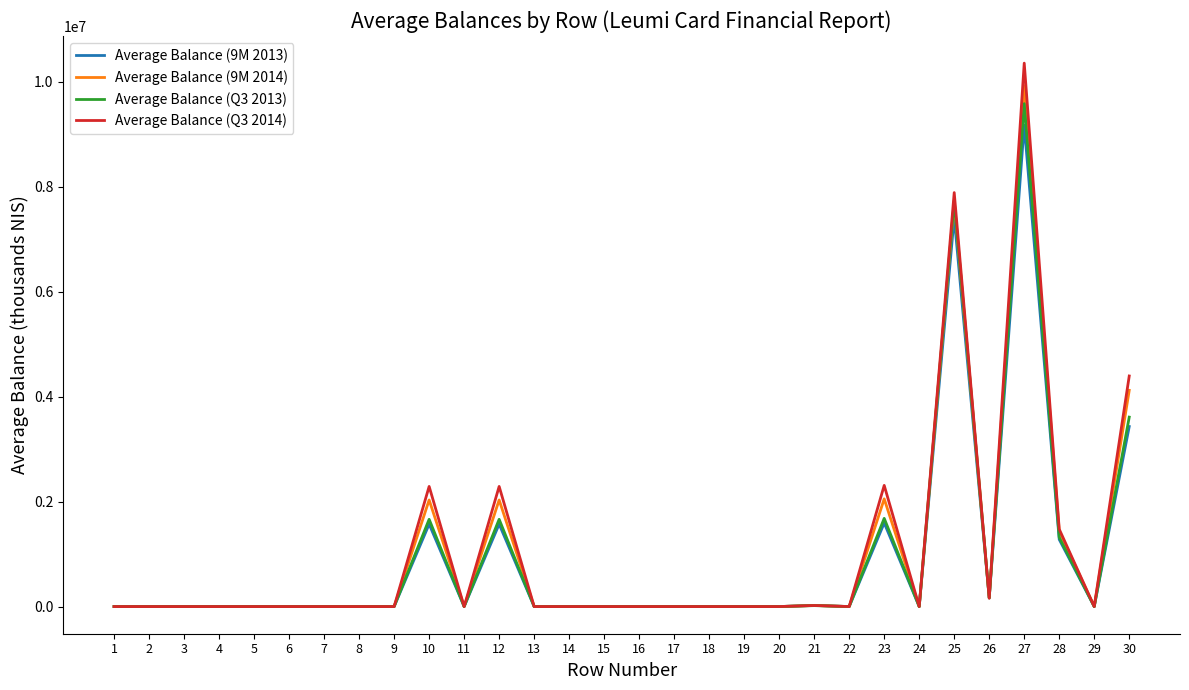

The value of Average Balance (Q3 2014) at 19 is 0. True or false?

True